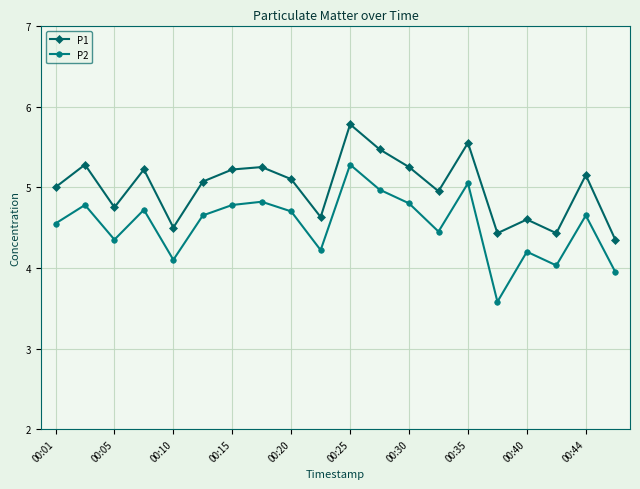

Rank the series by their average value, from lowest to highest.

P2, P1